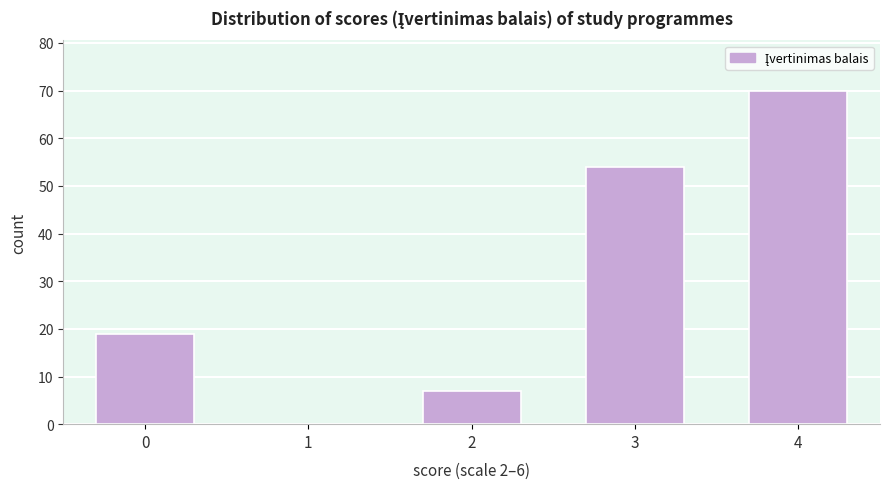

Reading left to right, what are all the values shown in this chart?

0=19	1=0	2=7	3=54	4=70